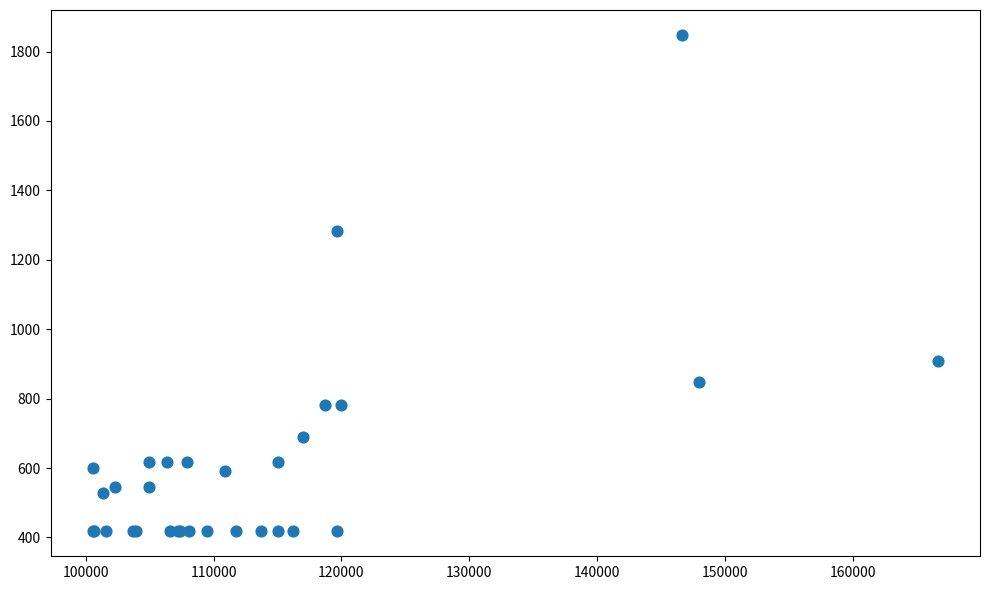

What Y value in the scatter plot is closest to 1132?

1282.7